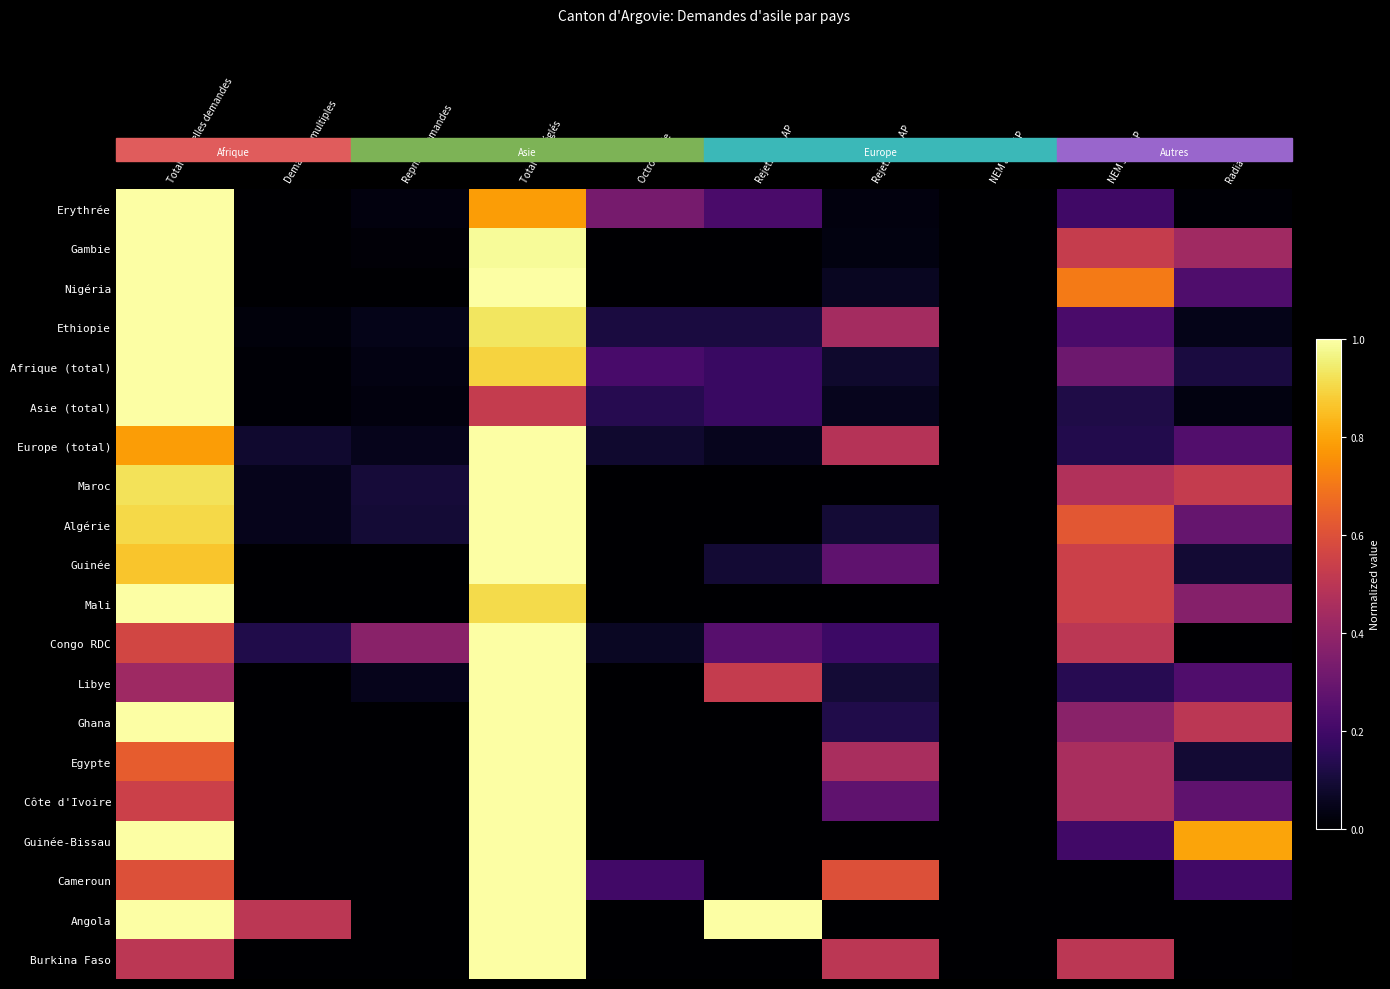

At how many categories does at least one series exceed 0?

10